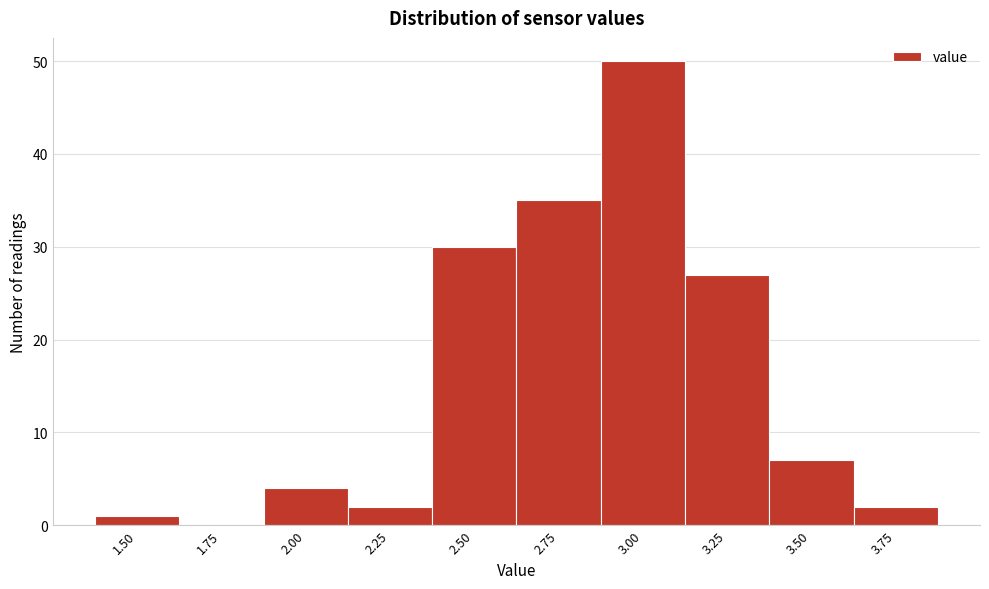

Reading left to right, extract all data points from this chart.

1.50=1	1.75=0	2.00=4	2.25=2	2.50=30	2.75=35	3.00=50	3.25=27	3.50=7	3.75=2